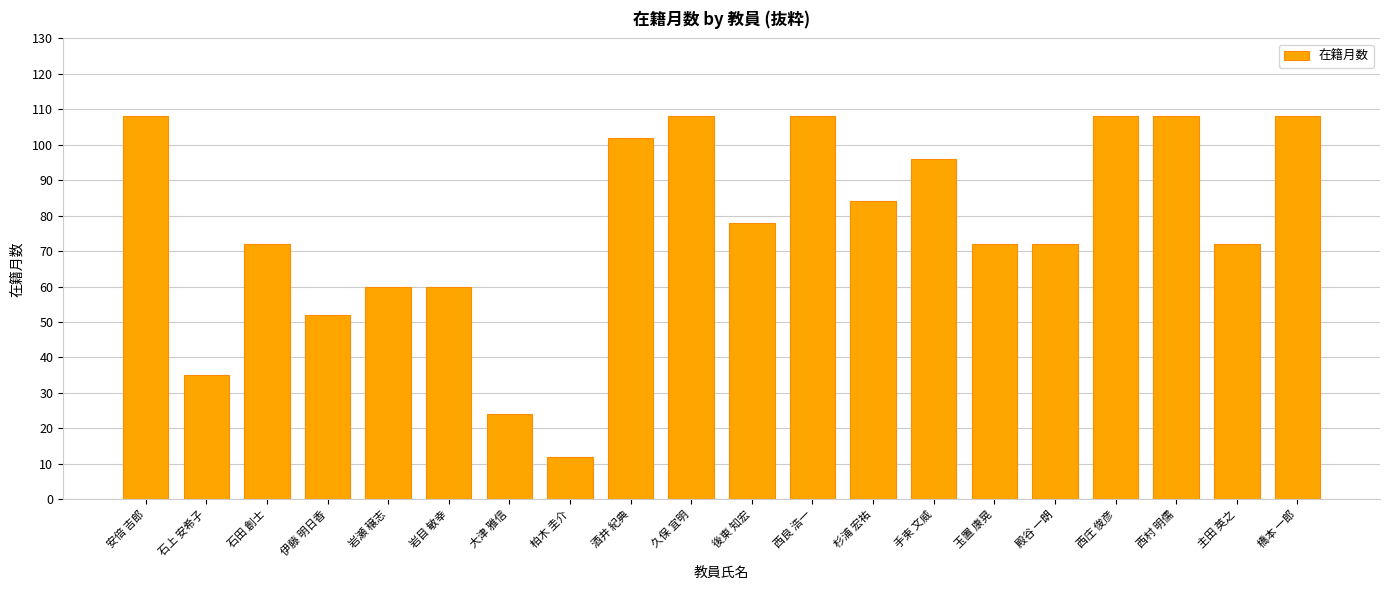

What is the sum of all values?

1539